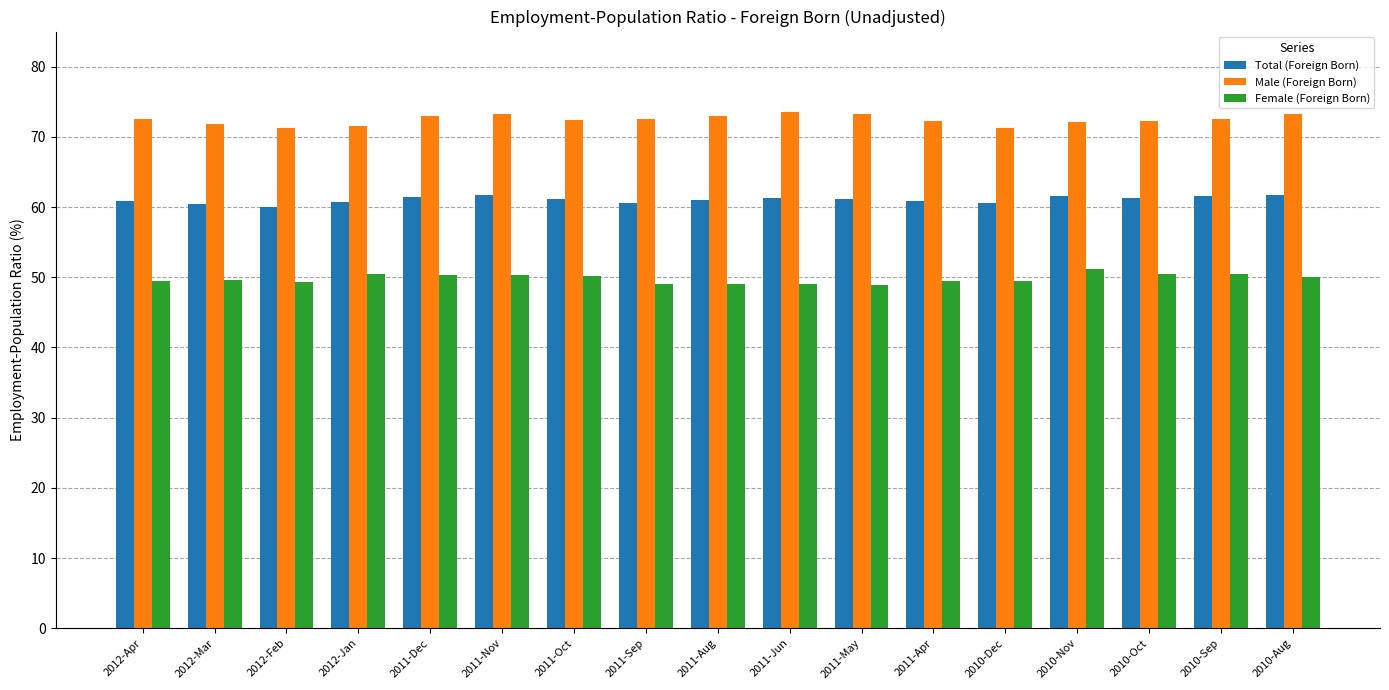

What is the approximate value of Male (Foreign Born) at 2012-Apr?

72.5